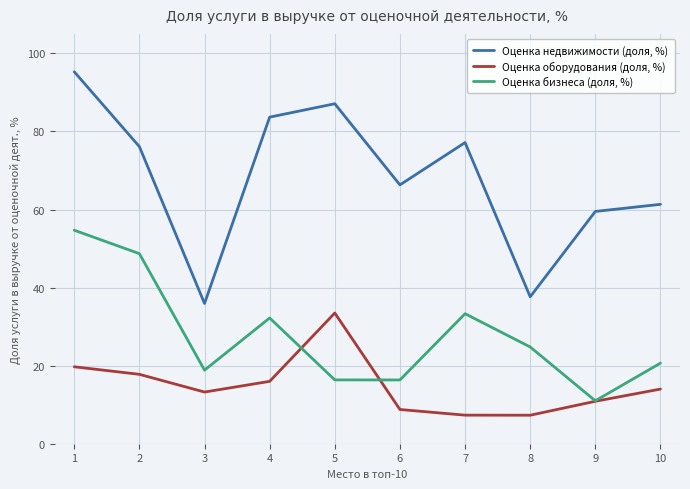

True or false: Оценка недвижимости (доля, %) and Оценка бизнеса (доля, %) cross at least once.

False